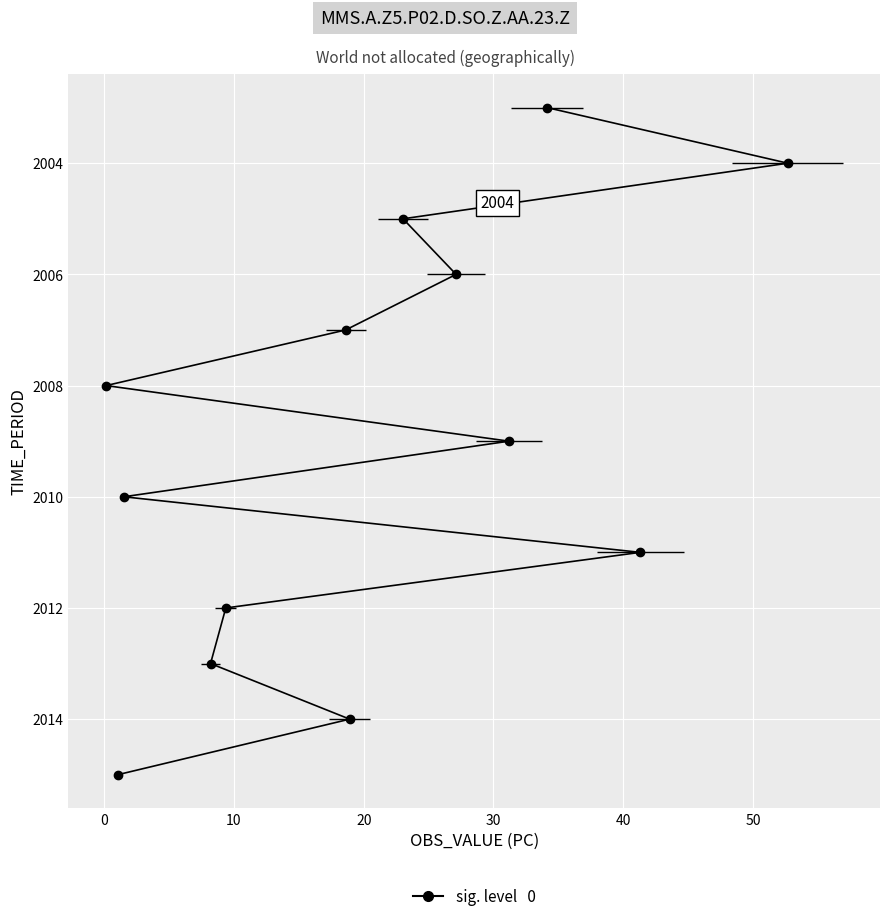

What is the difference between the values at 0 and 20?

2